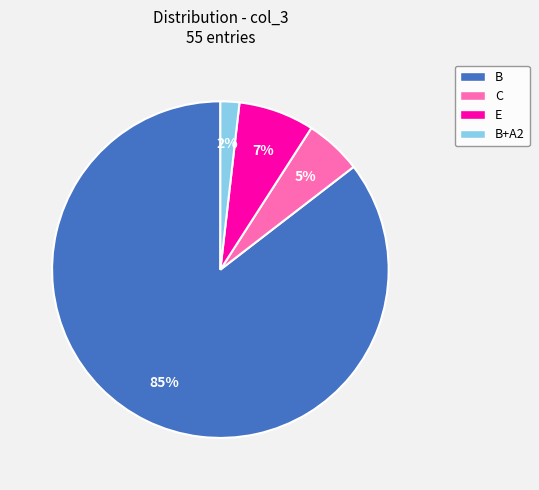

To the nearest percent, what is the average slice percentage?

25%